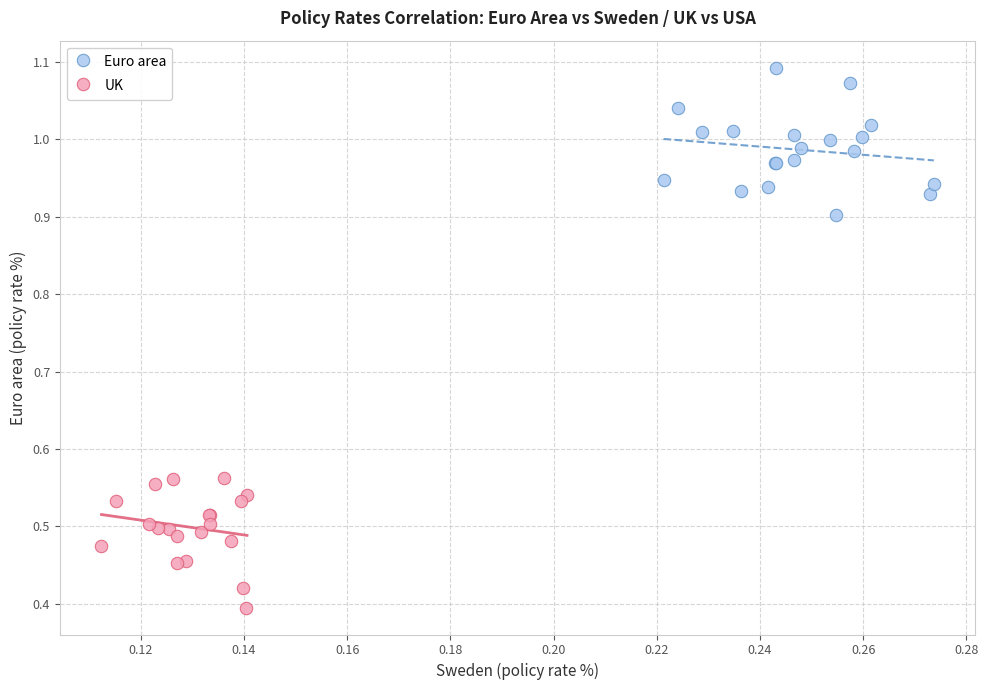

Which series reaches the minimum Y coordinate?

UK